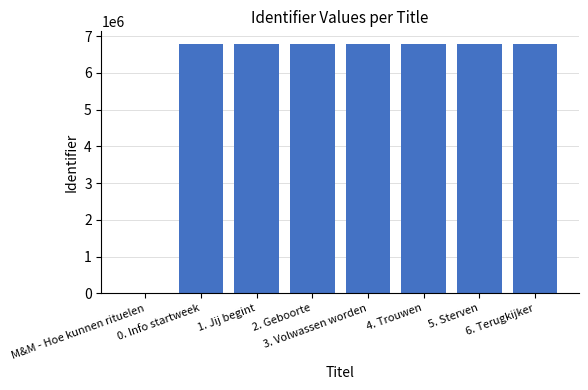

Are the bars horizontal?

No